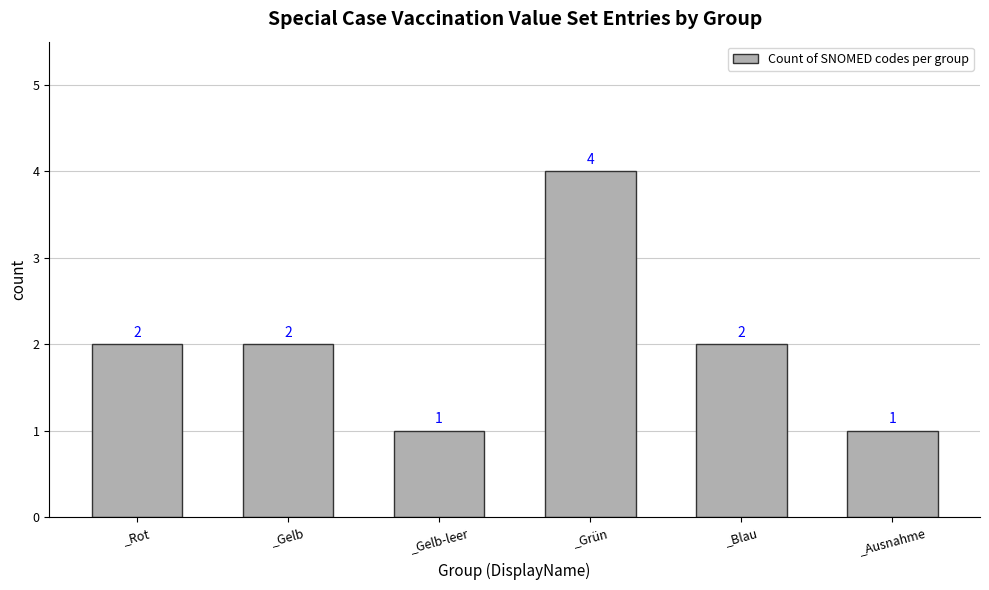

The value at _Gelb is 2. True or false?

True